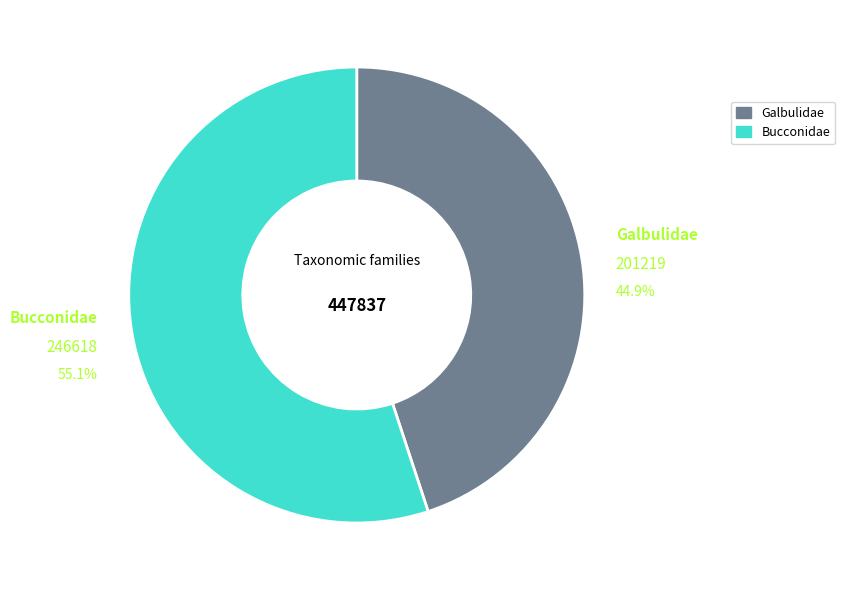

To the nearest percent, what portion does Galbulidae represent?

45%